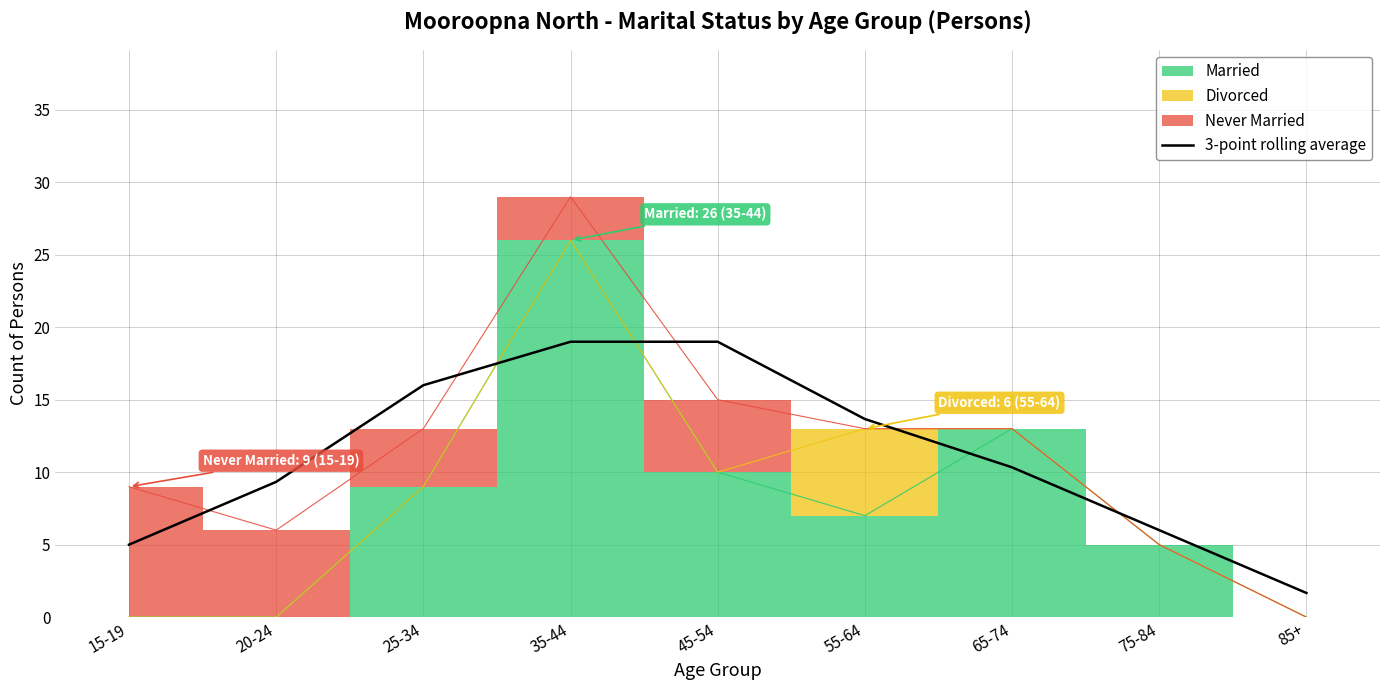

True or false: the data shows 25.6 at 25-34.

False